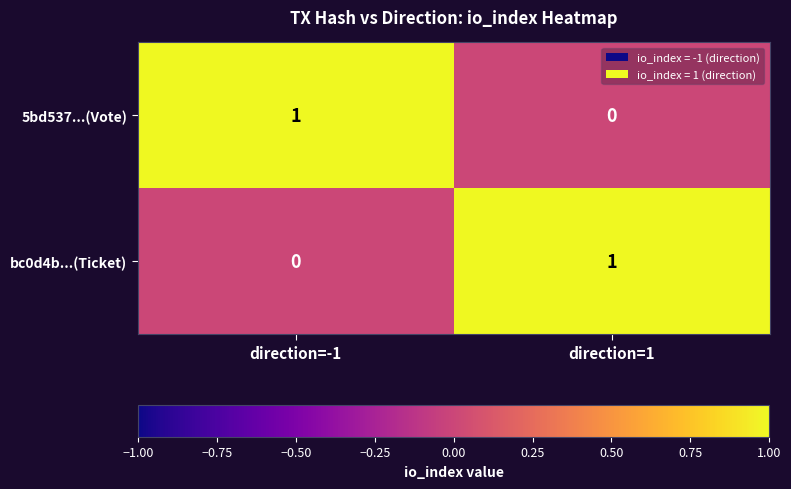

At which label does bc0d4b...(Ticket) reach its minimum?

direction=-1